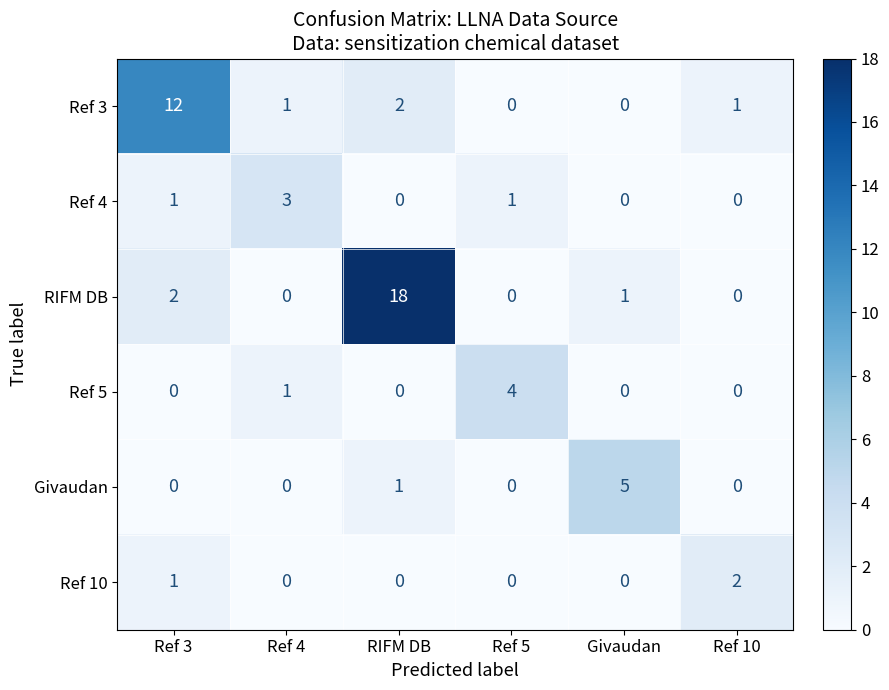

Which series has the largest range (max minus min)?

RIFM DB